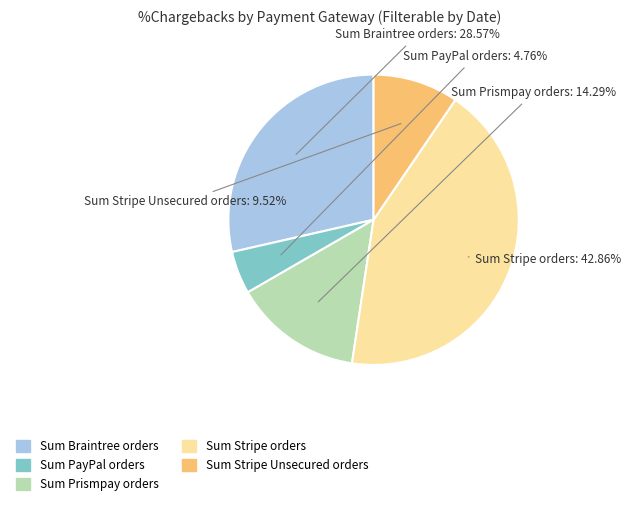

Does Sum PayPal orders account for over 50% of the chart?

No